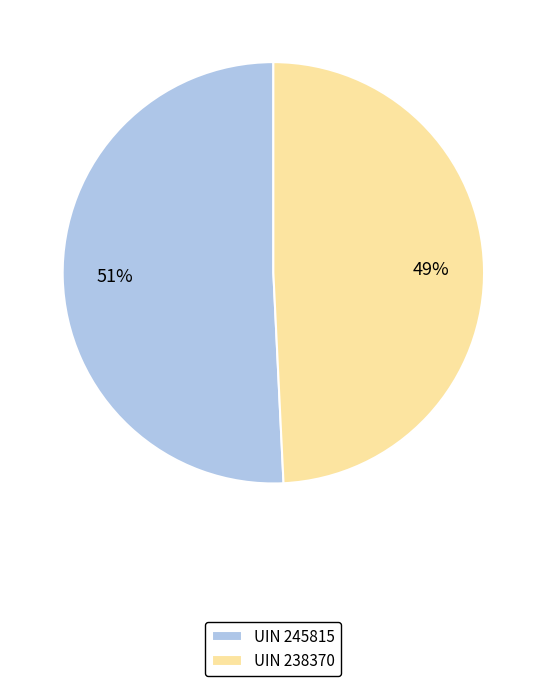

Approximately how many times larger is the value at UIN 245815 compared to UIN 238370?

1.0